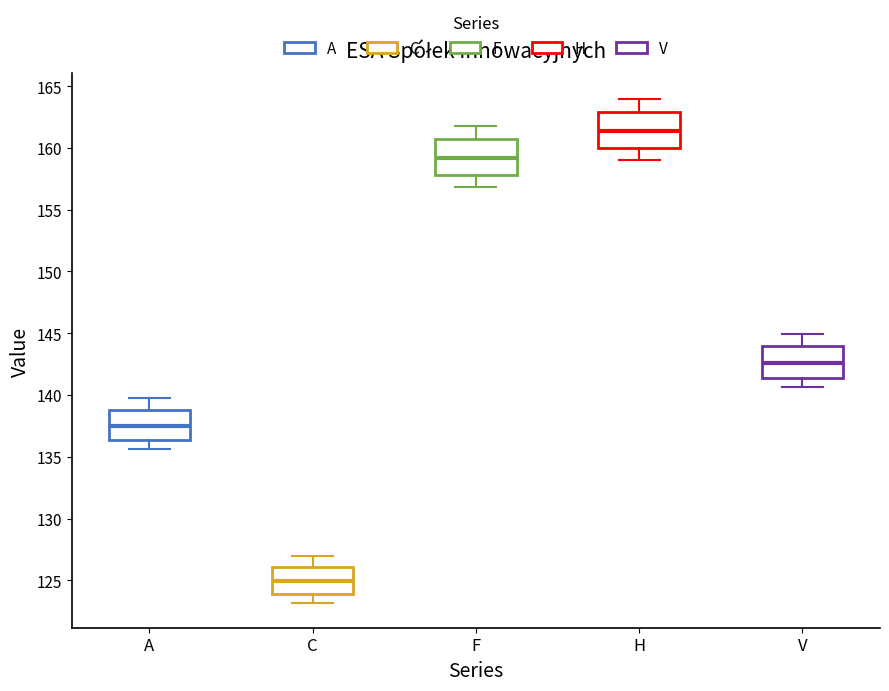

Reading left to right, transcribe this box plot: for each box, give where its median line is, the range the box spans, and where its two whiskers end, as read against the y-axis. The values are not printed on the chart, so give them approximately, as read against the axis.

A: median 137.5, box 136.5 to 139.0, whiskers 135.5 to 140.0
C: median 125.0, box 124.0 to 126.0, whiskers 123.0 to 127.0
F: median 159.0, box 158.0 to 160.5, whiskers 157.0 to 162.0
H: median 161.5, box 160.0 to 163.0, whiskers 159.0 to 164.0
V: median 142.5, box 141.5 to 144.0, whiskers 140.5 to 145.0